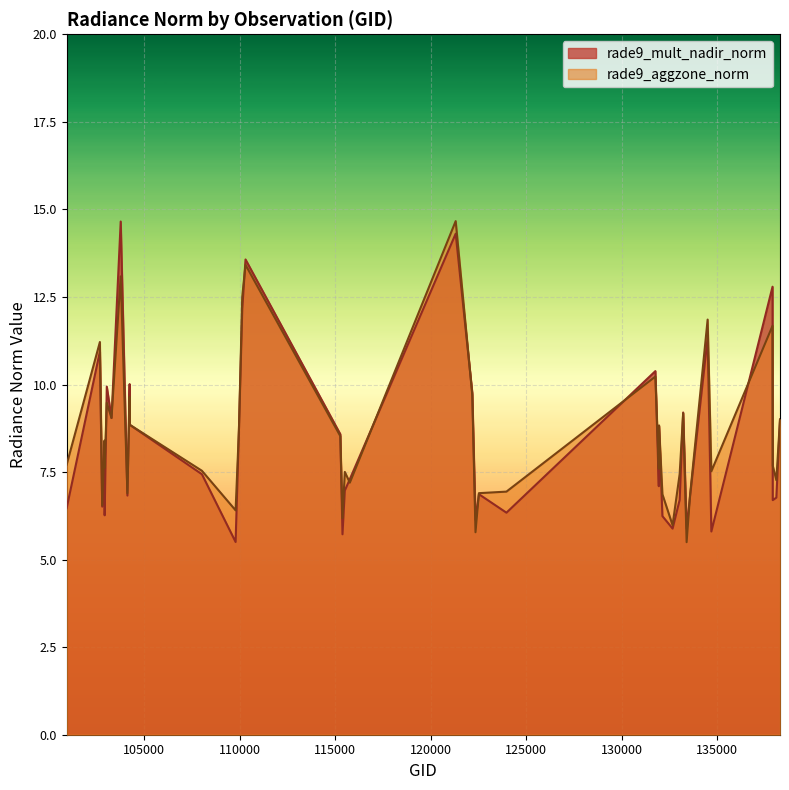

Between 132136 and 133223, which is larger?

133223